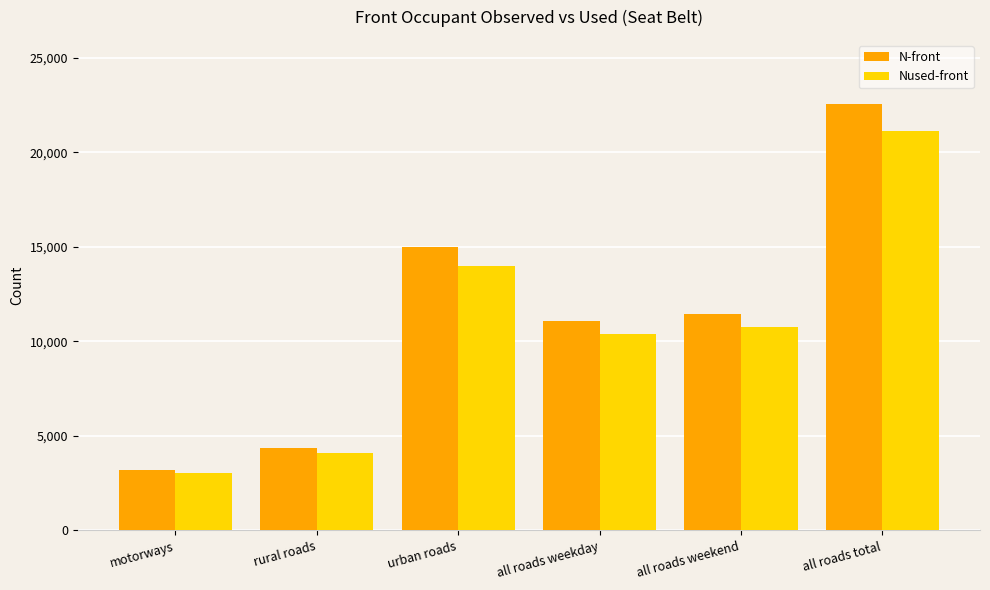

Which series has the widest spread of values?

N-front